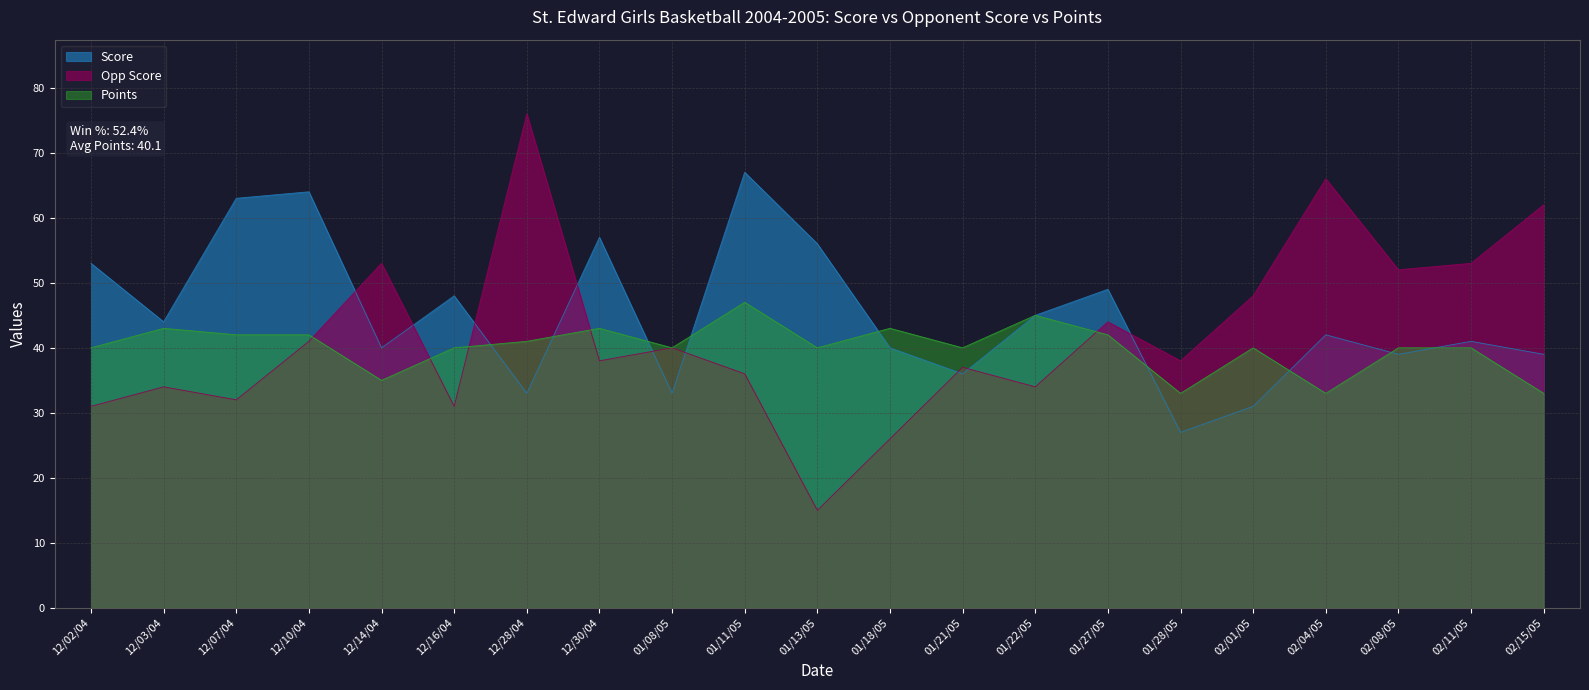

Between which two adjacent categories do Score and Points first intersect?

12/16/04 and 12/28/04